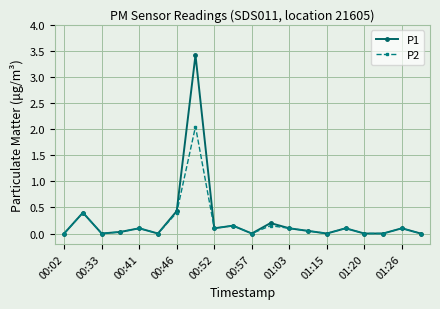

Rank the series by their maximum value, from lowest to highest.

P2, P1